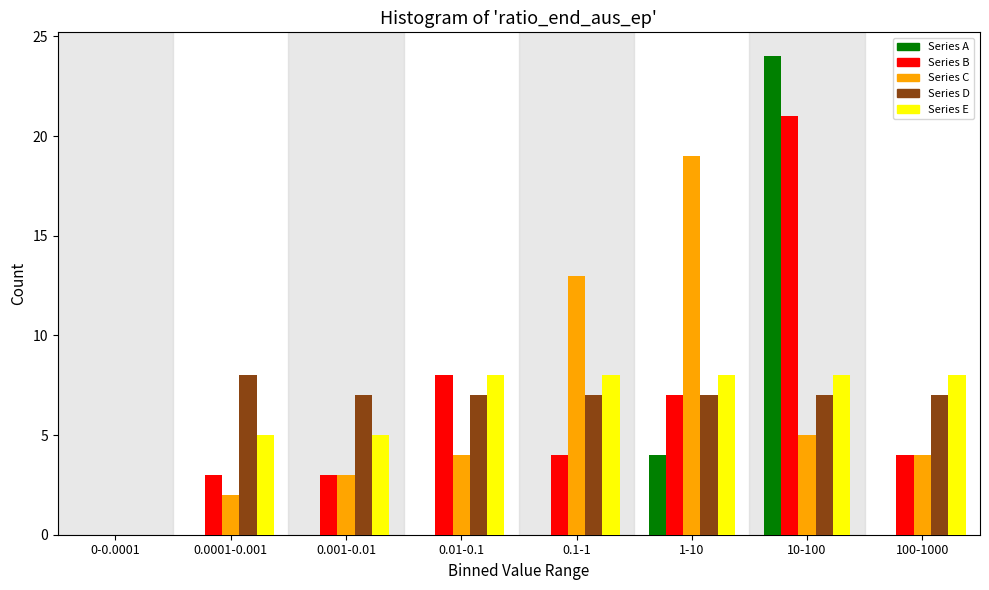

Which series changed the most between 0.001-0.01 and 1-10?

Series C